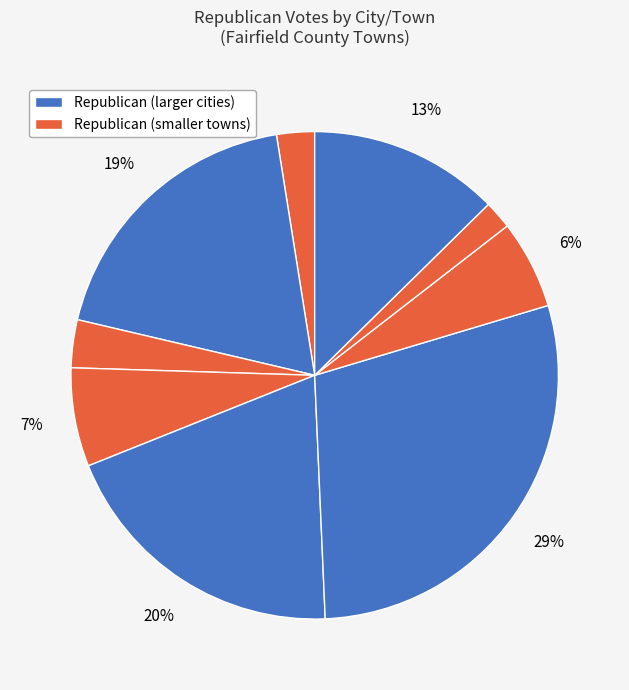

How many segments does this pie chart have?

9